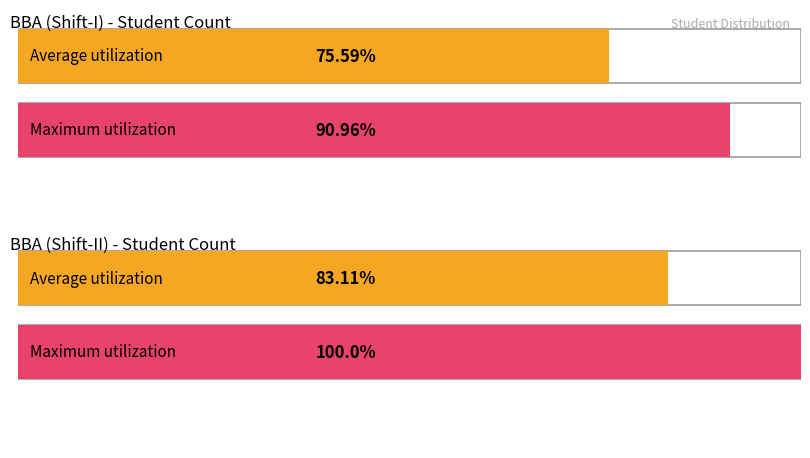

What value does the Average utilization series have at BBA (Shift-II)?

83.1